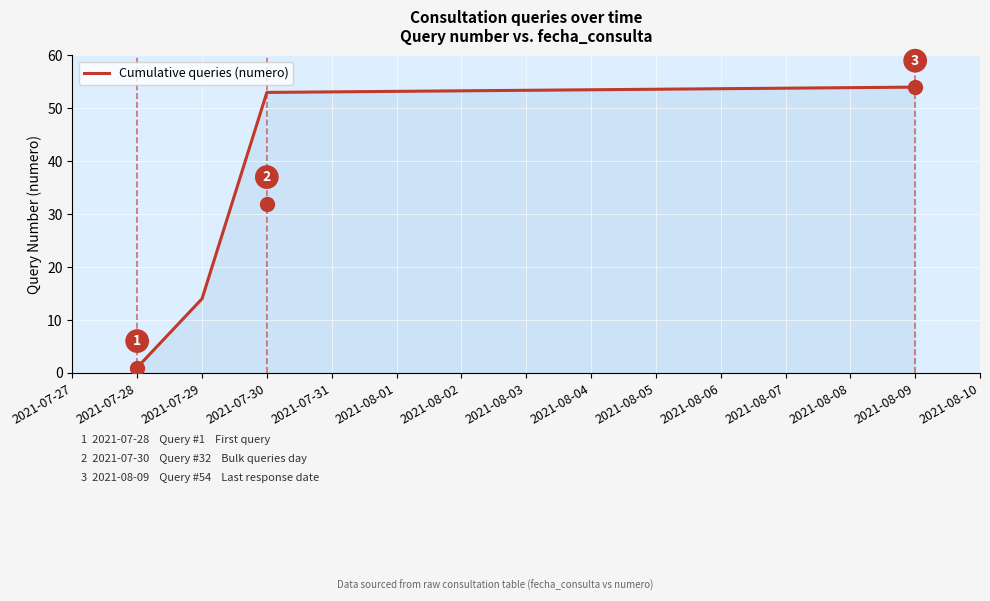

Rank the categories by value from highest to lowest.

2021-08-09, 2021-07-30, 2021-07-29, 2021-07-28